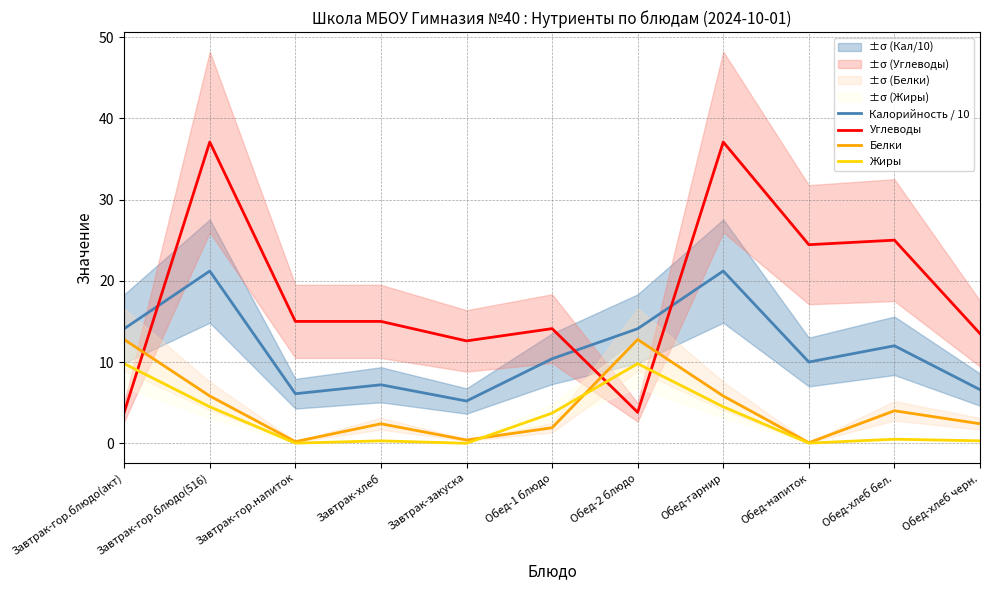

At Завтрак-гор.напиток, list the series in order from largest to smallest.

Углеводы, Калорийность / 10, Белки, Жиры